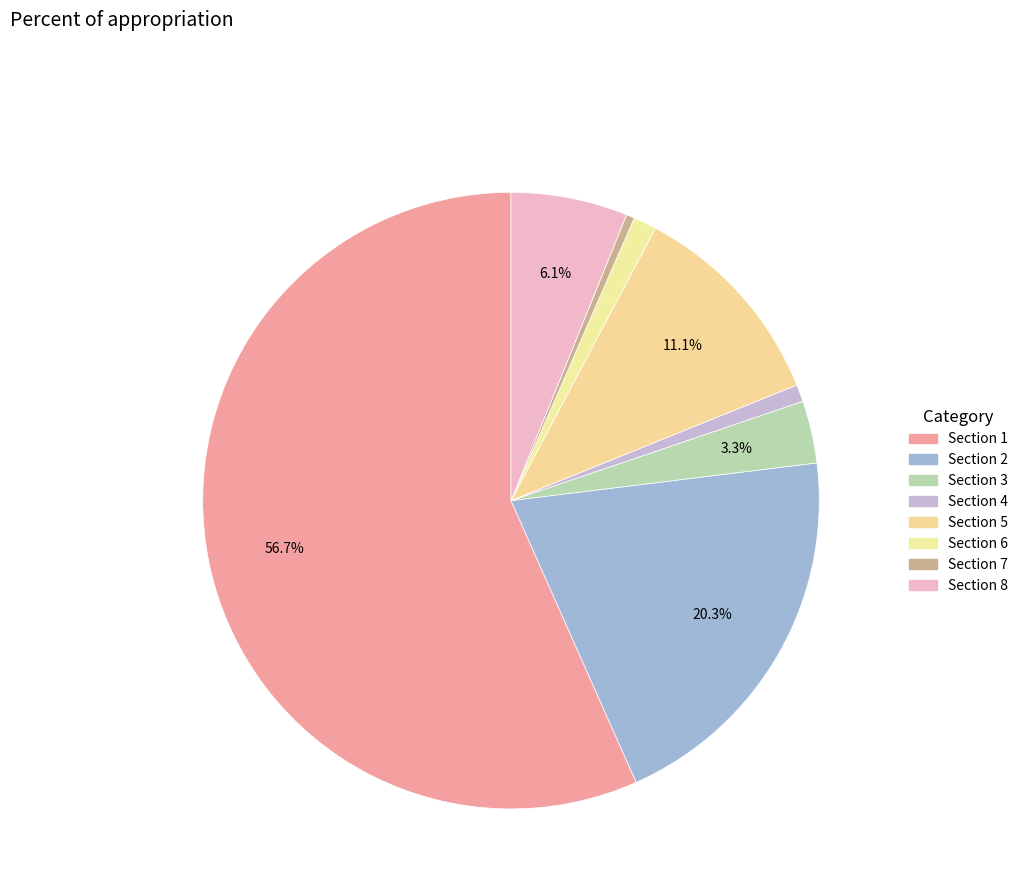

Rank the categories by value from lowest to highest.

7, 4, 6, 3, 8, 5, 2, 1